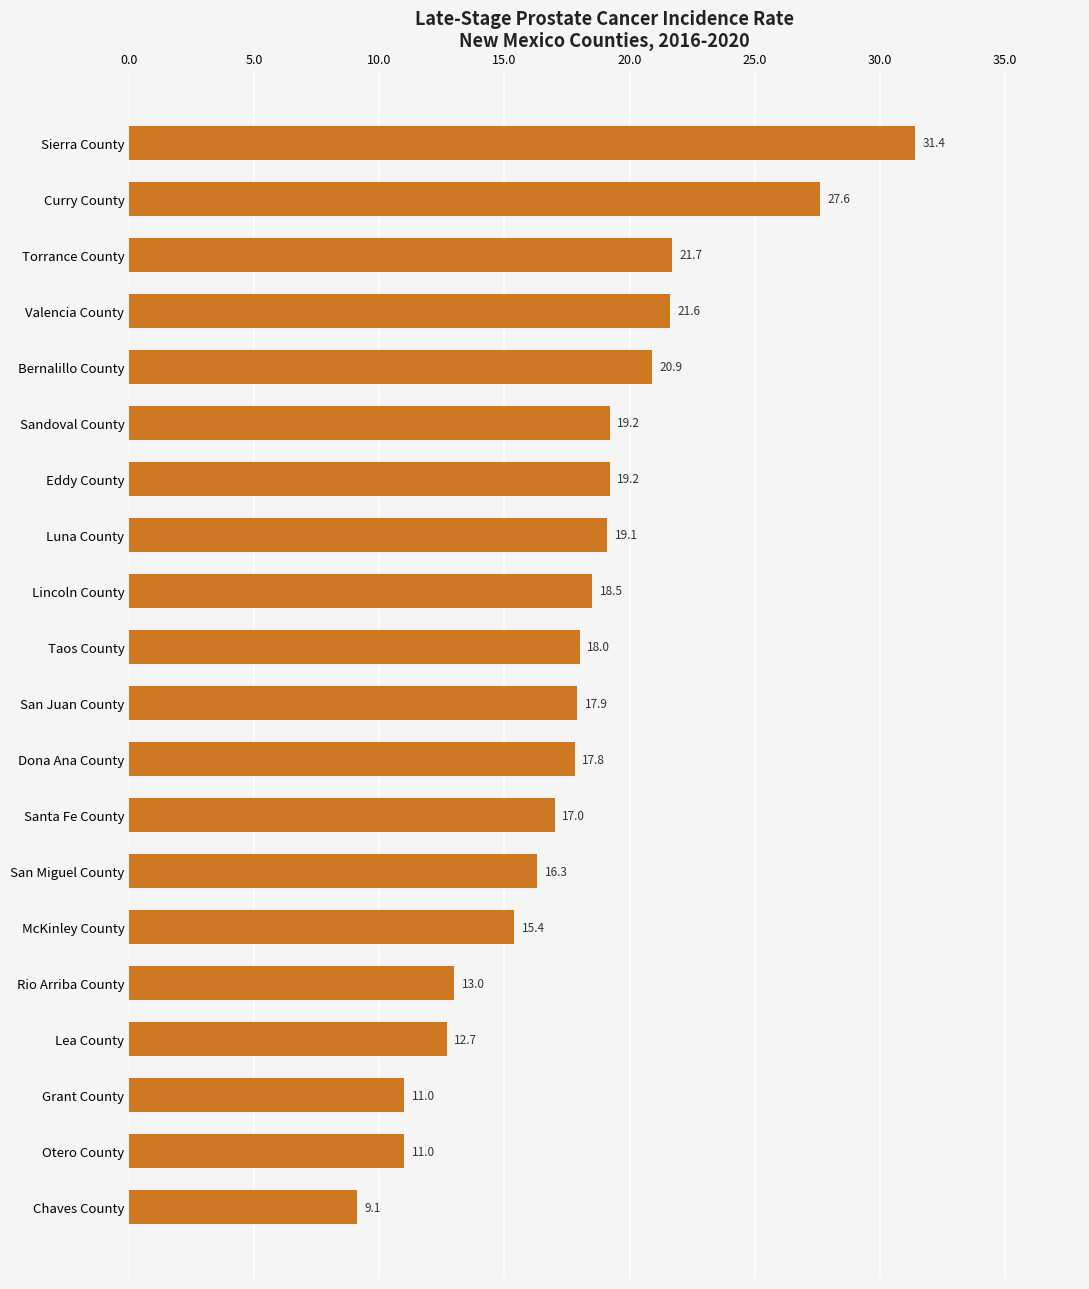

Reading bottom to top, transcribe all the data shown in this chart.

9.1	11.0	11.0	12.7	13.0	15.4	16.3	17.0	17.8	17.9	18.0	18.5	19.1	19.2	19.2	20.9	21.6	21.7	27.6	31.4